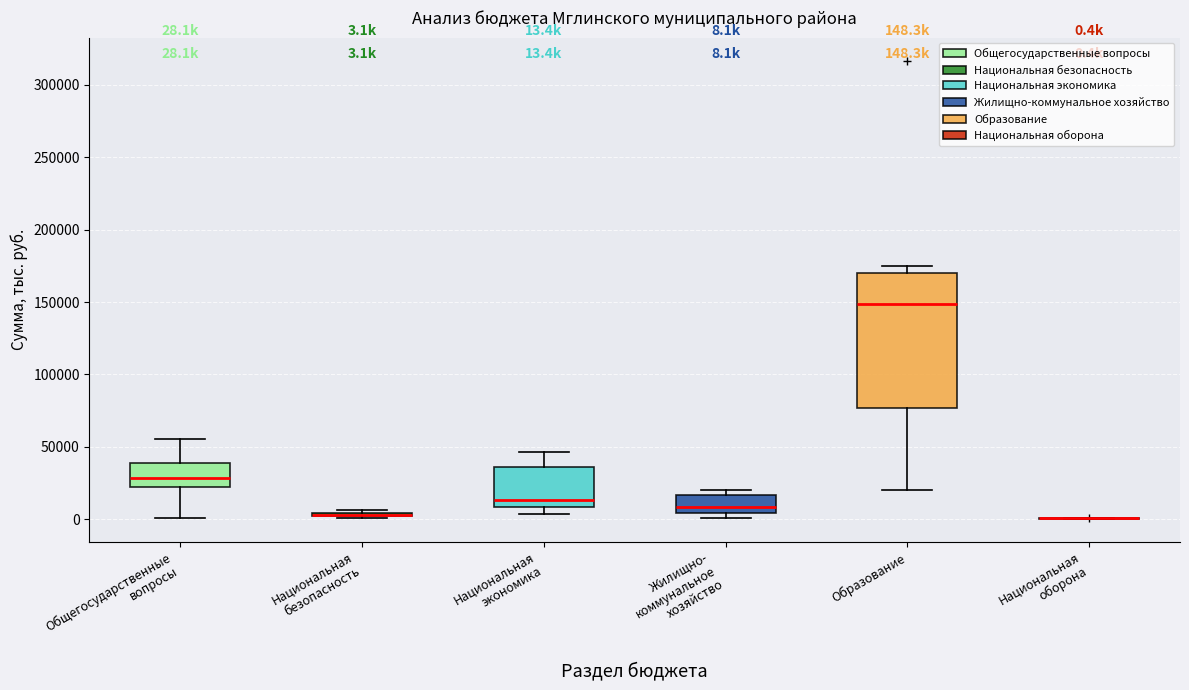

Comparing the boxes themselves (not the whiskers), which one is the tallest?

Образование